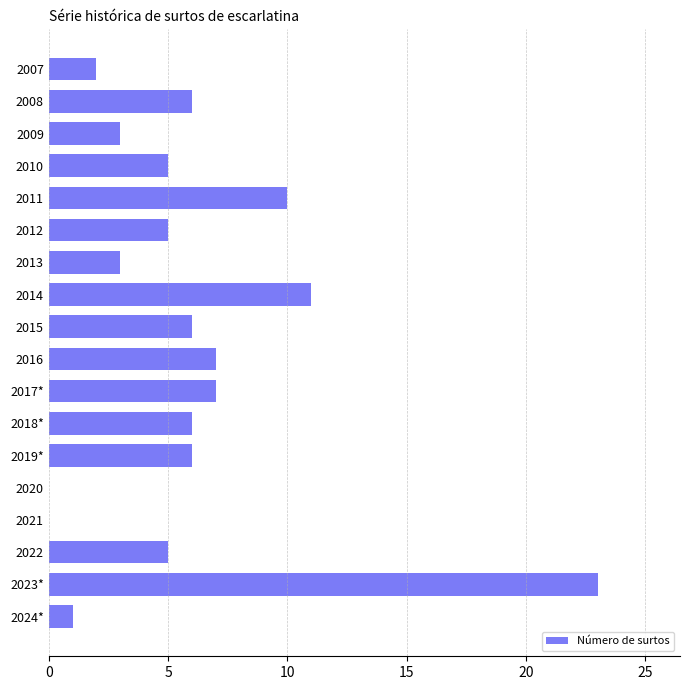

At which category does the chart reach its peak across all series?

2023*